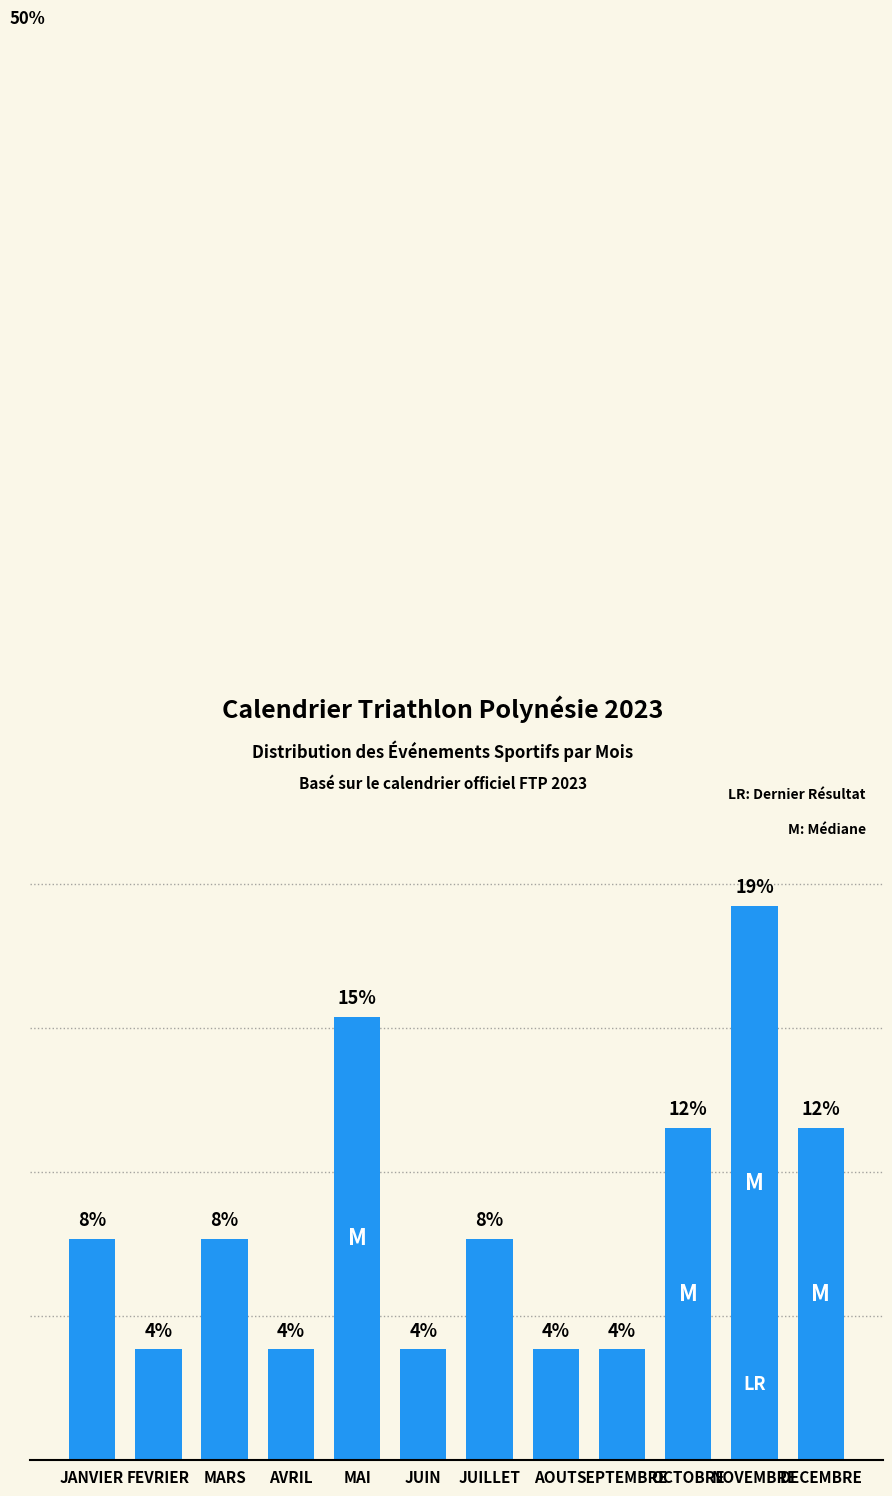

At which label does the data first exceed 7?

JANVIER